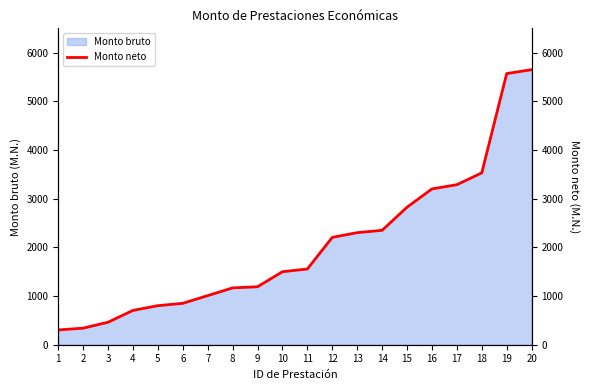

Reading right to left, list all the values displayed in this chart.

20=5651.0	19=5571.0	18=3531.0	17=3287.5	16=3201.0	15=2825.5	14=2350.5	13=2302.5	12=2205.5	11=1556.0	10=1500.0	9=1191.0	8=1167.5	7=1009.0	6=850.5	5=802.5	4=705.5	3=462.0	2=340.5	1=303.5